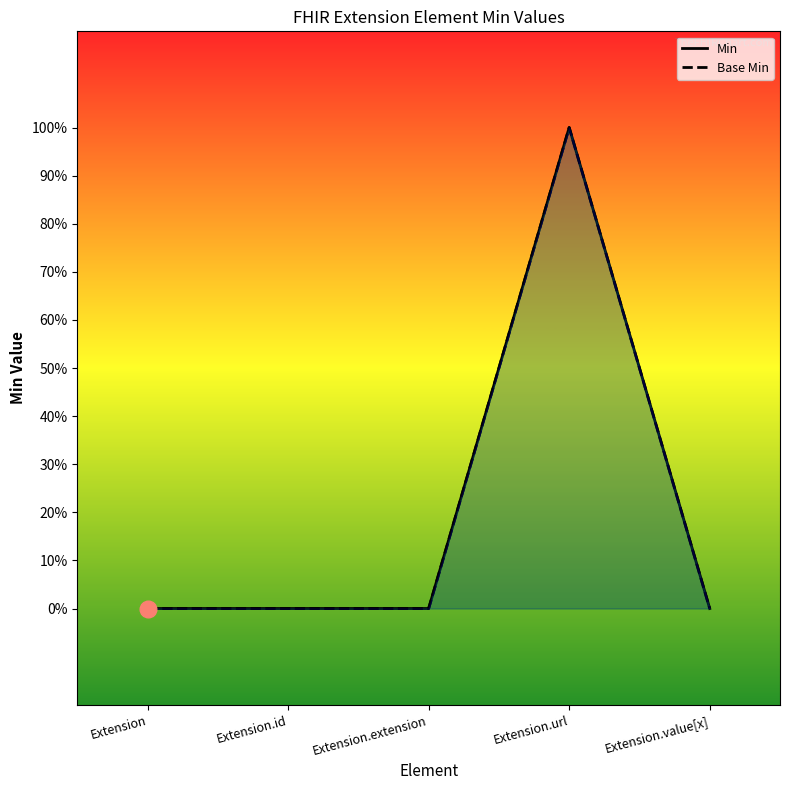

Reading left to right, transcribe all the data shown in this chart.

Min: 0	0	0	1	0
Base Min: 0	0	0	1	0